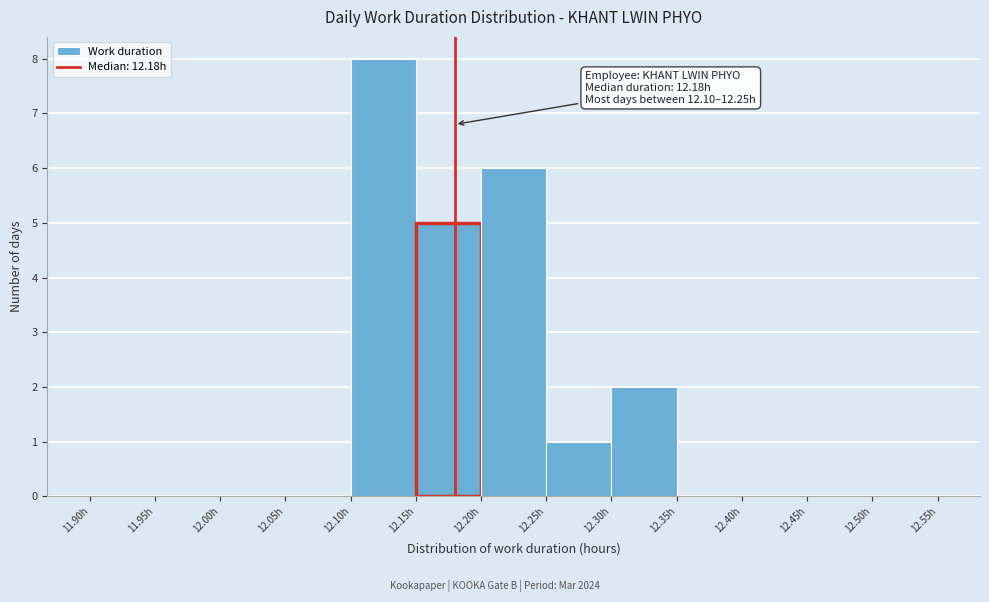

Which range on the x-axis has the tallest bar?

12.10 to 12.15